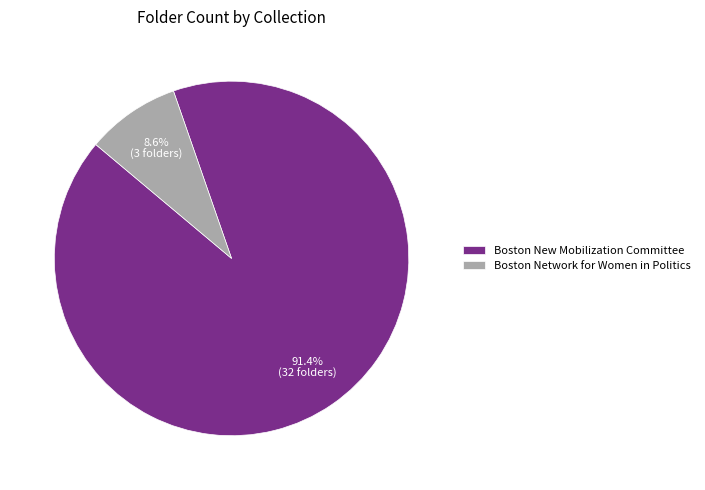

Does Boston Network for Women in Politics represent more than half of the total?

No